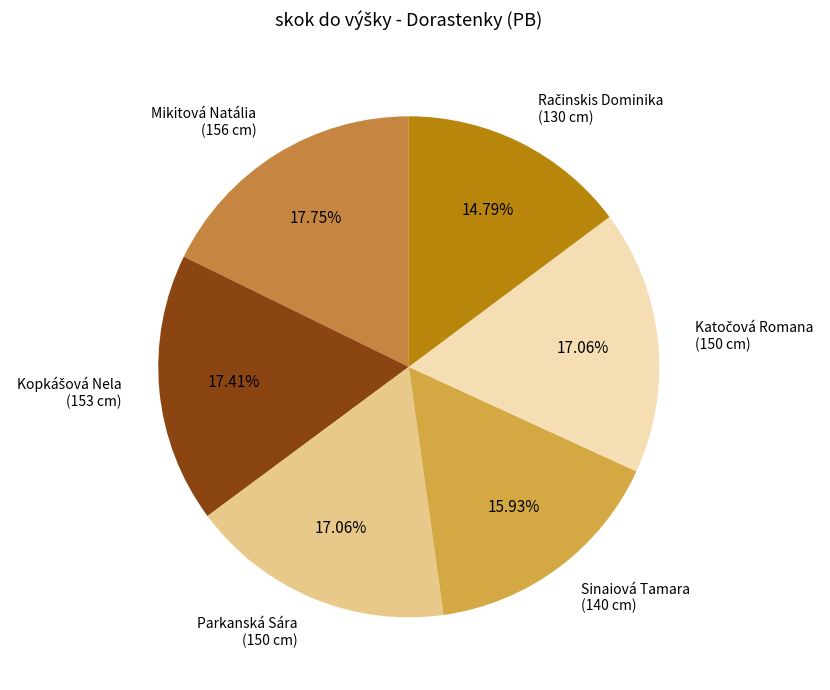

How many segments does this pie chart have?

6